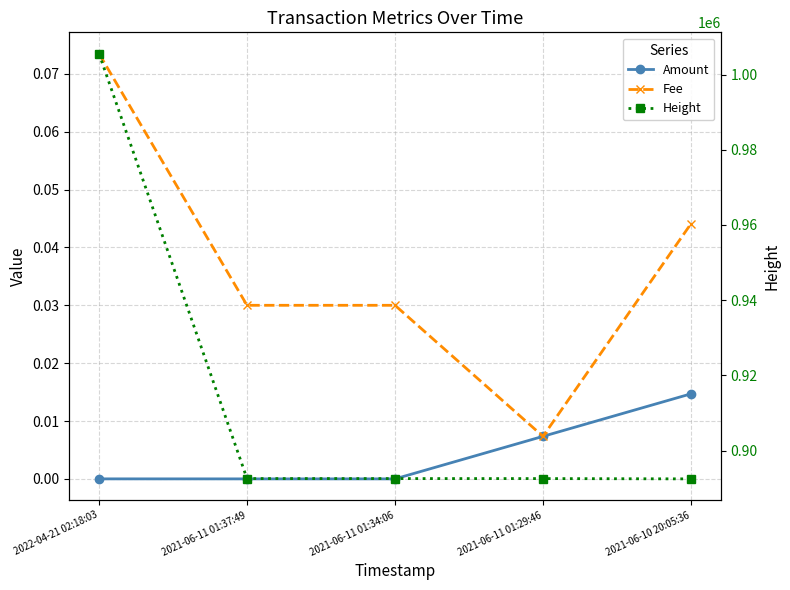

What value does the Fee series have at 2022-04-21 02:18:03?

0.1